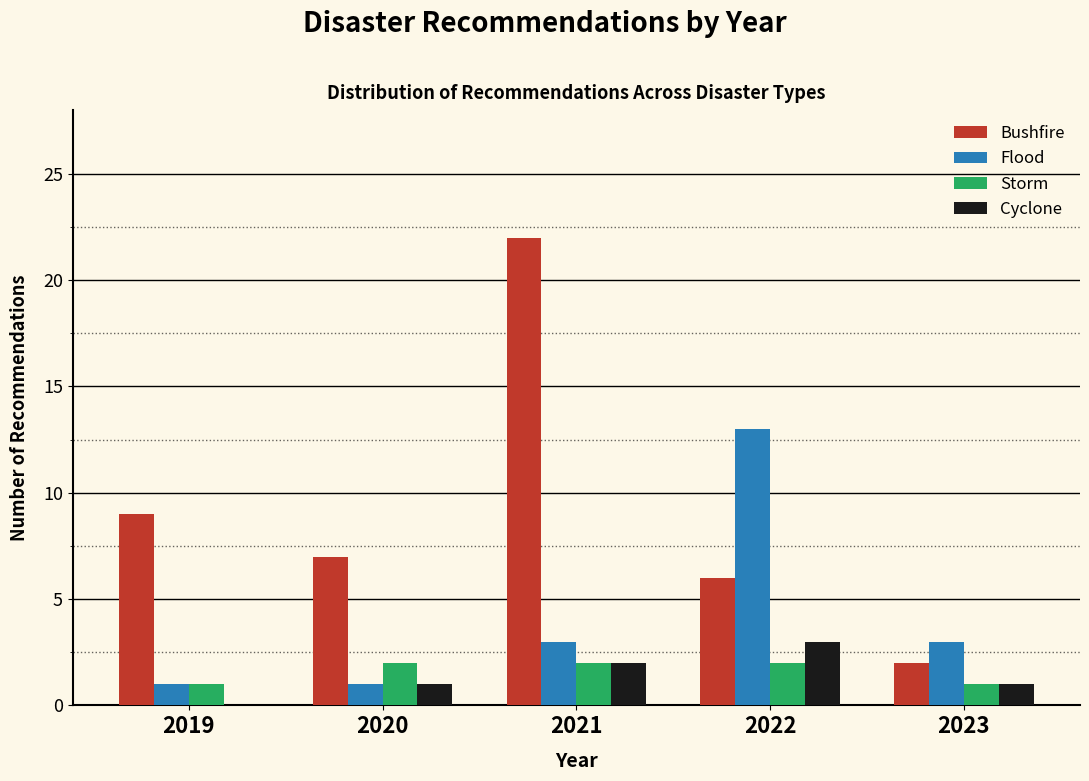

Reading left to right, transcribe all the data shown in this chart.

Bushfire: 2019=9	2020=7	2021=22	2022=6	2023=2
Flood: 2019=1	2020=1	2021=3	2022=13	2023=3
Storm: 2019=1	2020=2	2021=2	2022=2	2023=1
Cyclone: 2019=0	2020=1	2021=2	2022=3	2023=1